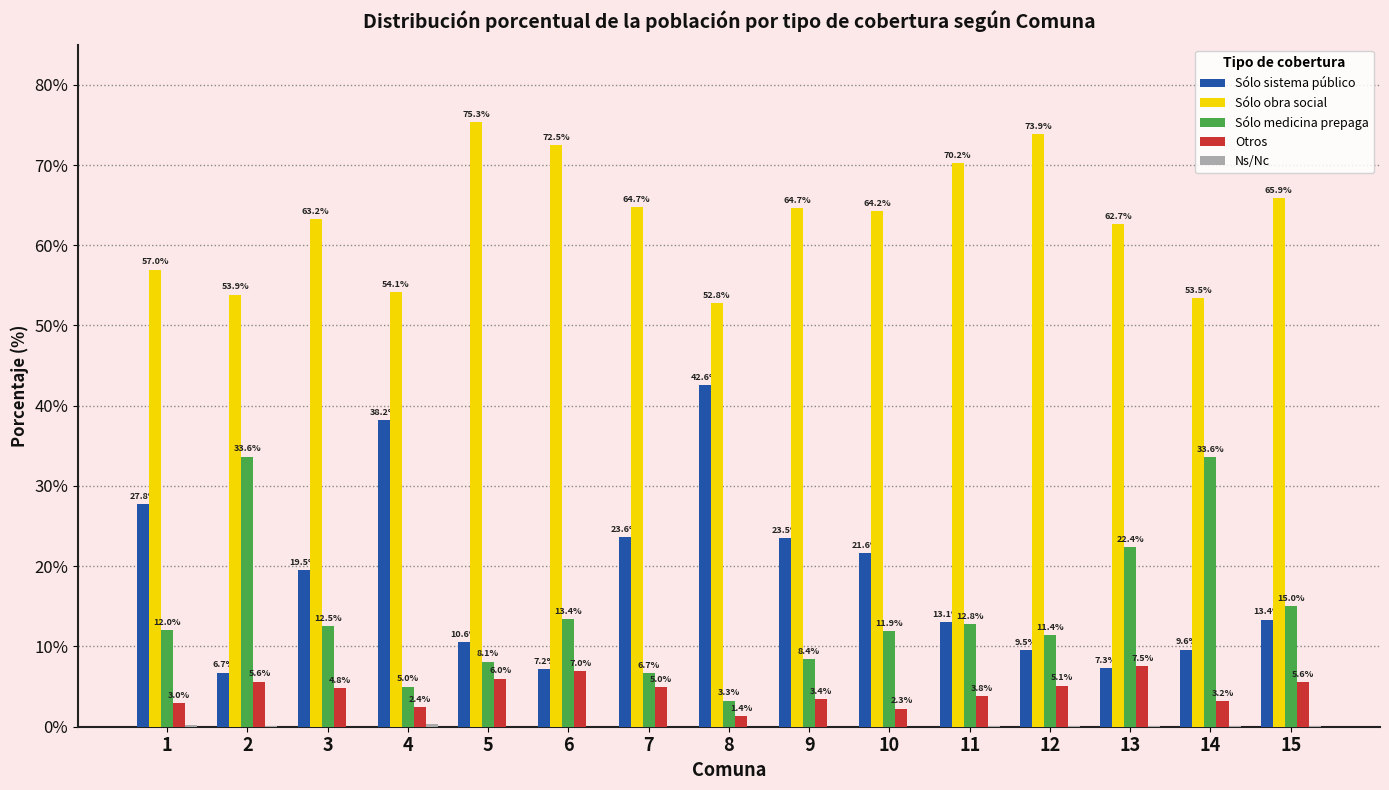

Which series has the largest total across all categories?

Sólo obra social